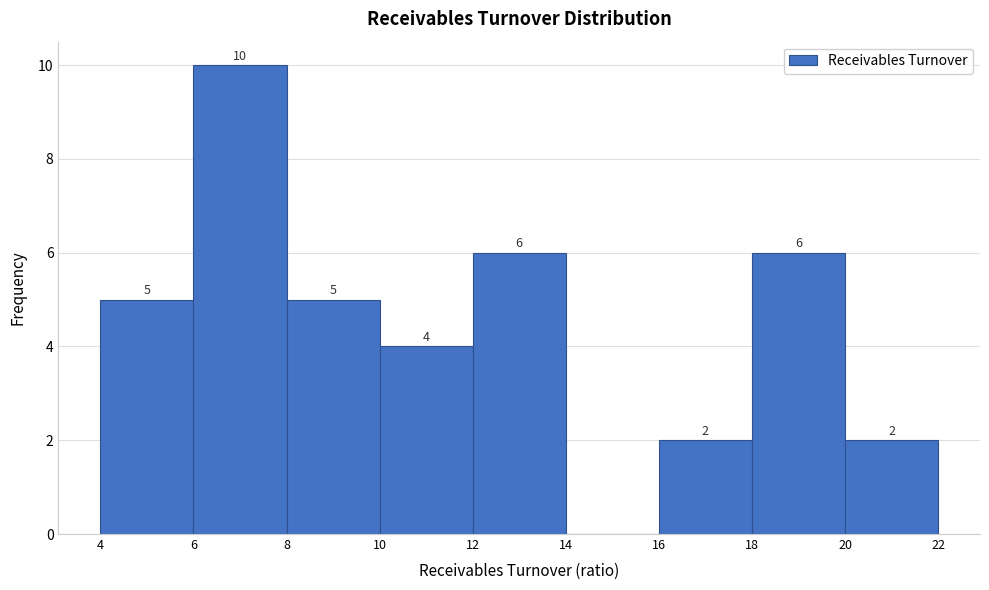

Which range on the x-axis has the tallest bar?

6 to 8